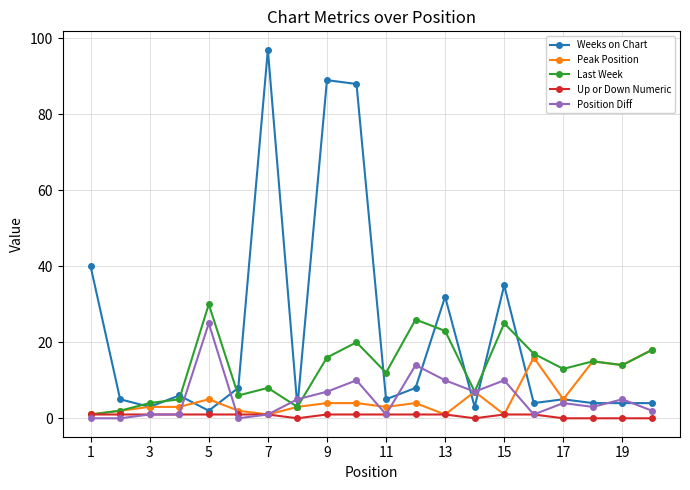

What is the average value of the Position Diff series?

5